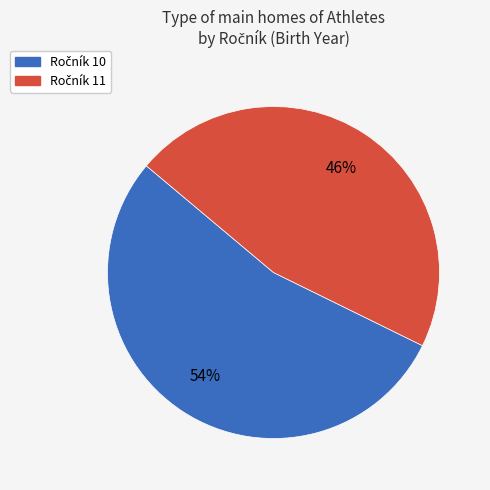

To the nearest percent, what is the average slice percentage?

50%